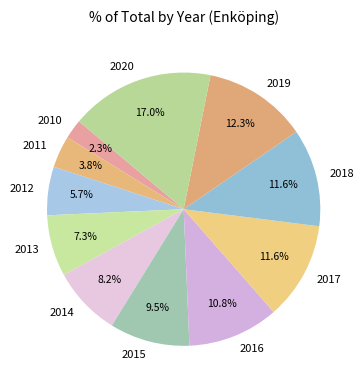

Is it true that 2020 is 17% of the pie?

True